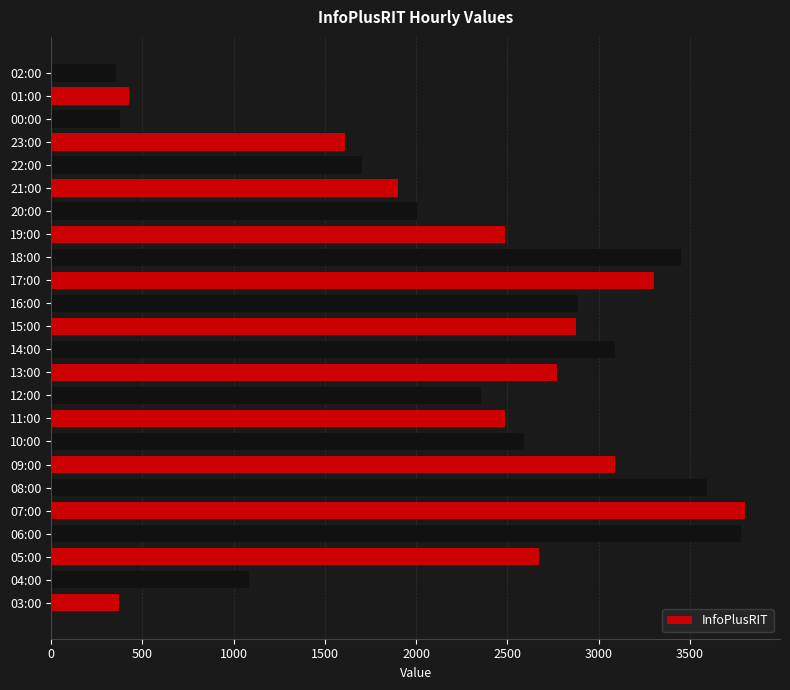

What is the maximum value shown in the chart?

3804